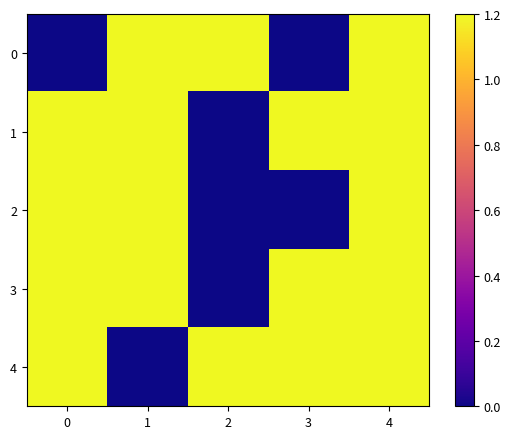

What is the spread (max minus min) of values at 0?

39138